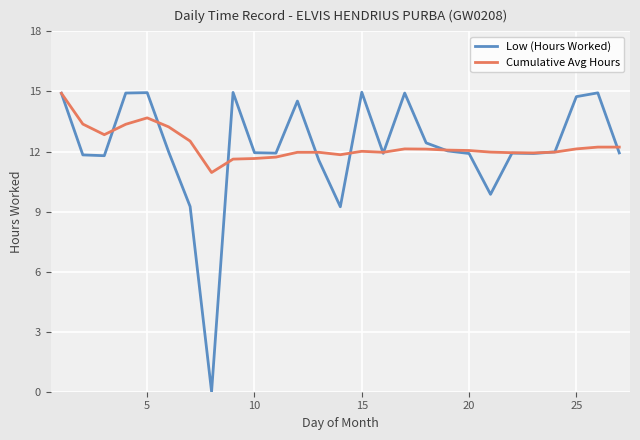

Which series has the largest range (max minus min)?

Low (Hours Worked)